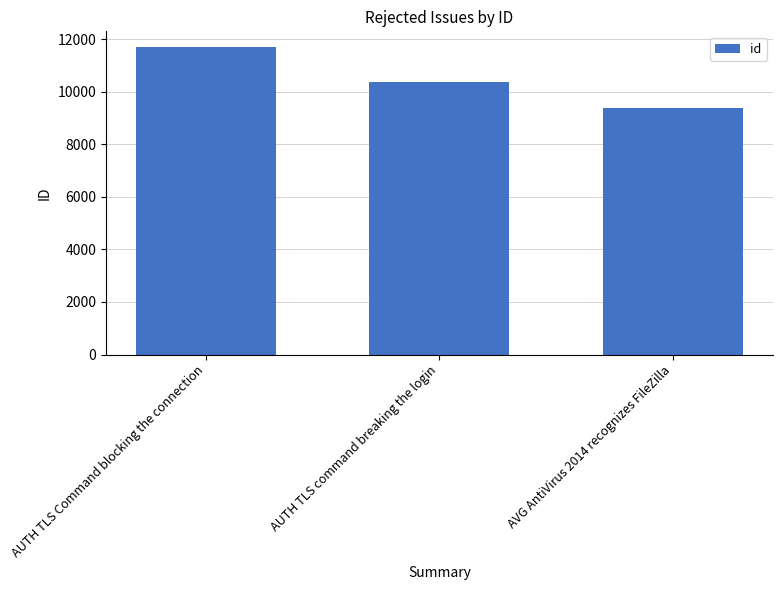

What is the sum of the values at AUTH TLS Command blocking the connection and AVG AntiVirus 2014 recognizes FileZilla?

21100